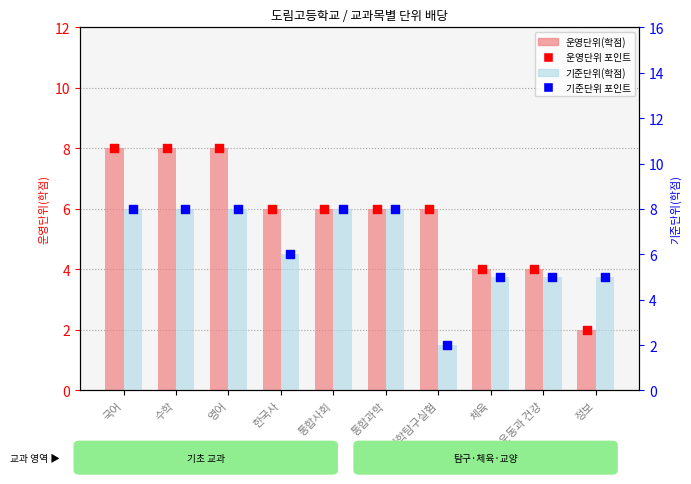

Is the value of 운영단위(학점) at 과학탐구실험 greater than the value of 기준단위(학점) at 과학탐구실험?

Yes